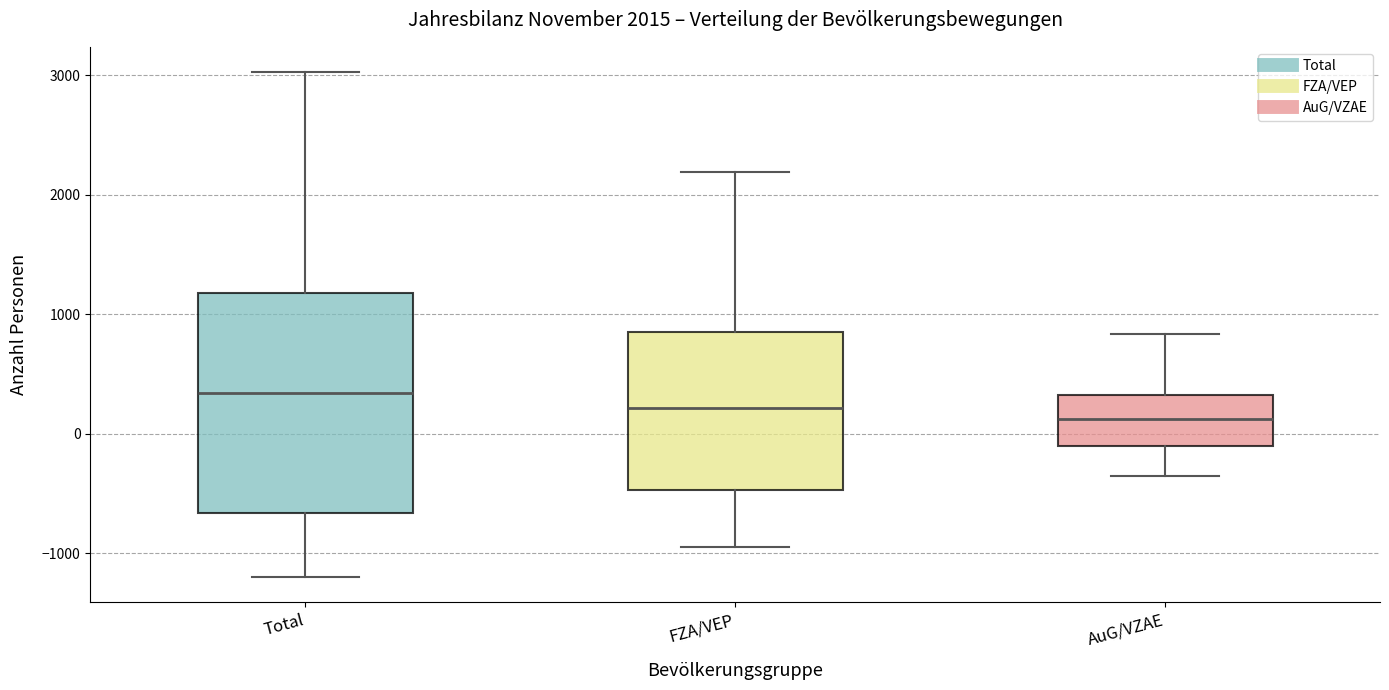

Which box is the tallest, from its lower edge to its upper edge?

Total